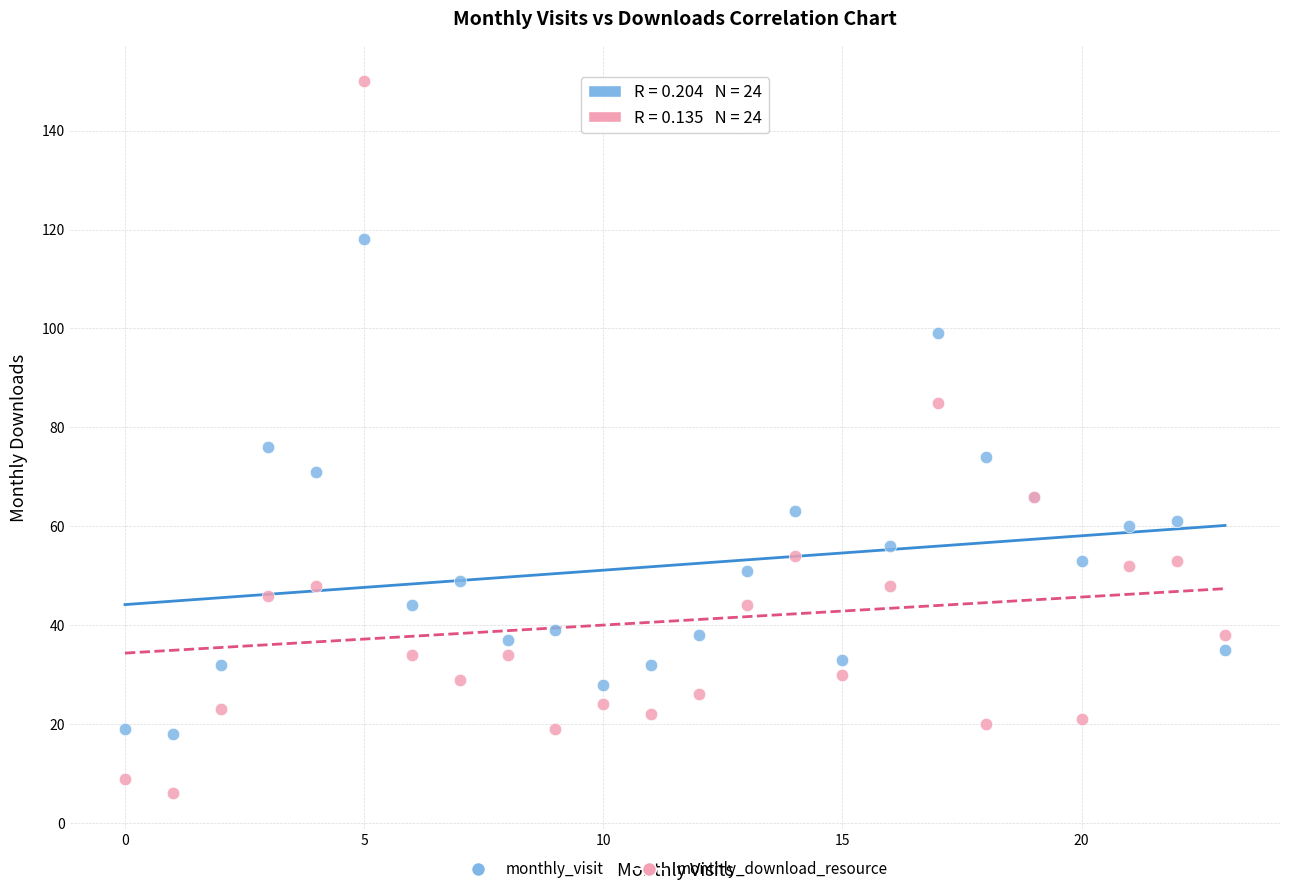

Which series reaches the maximum Y coordinate?

monthly_download_resource